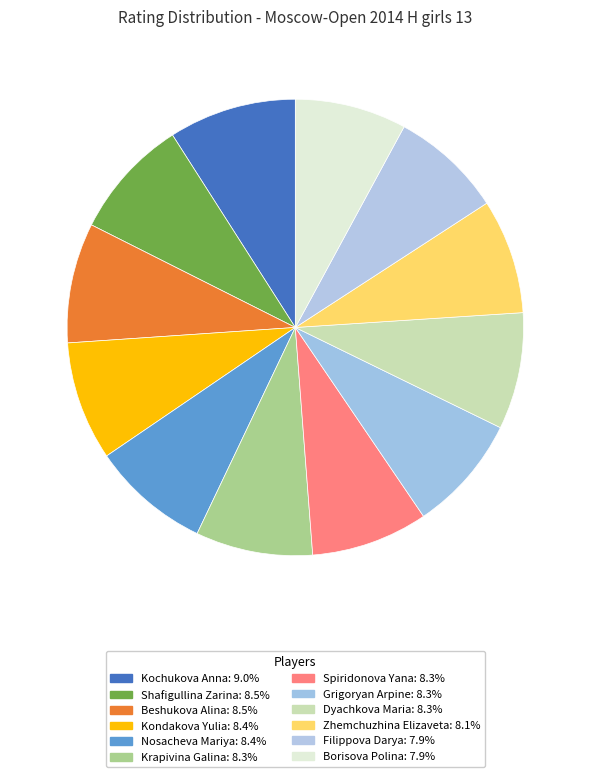

Count the number of slices in the pie.

12